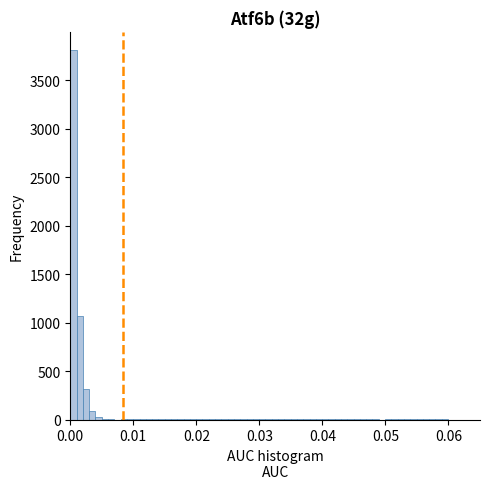

Around what value on the x-axis is the tallest bar? Give the approximate position of its centre, as read against the axis.

0.000